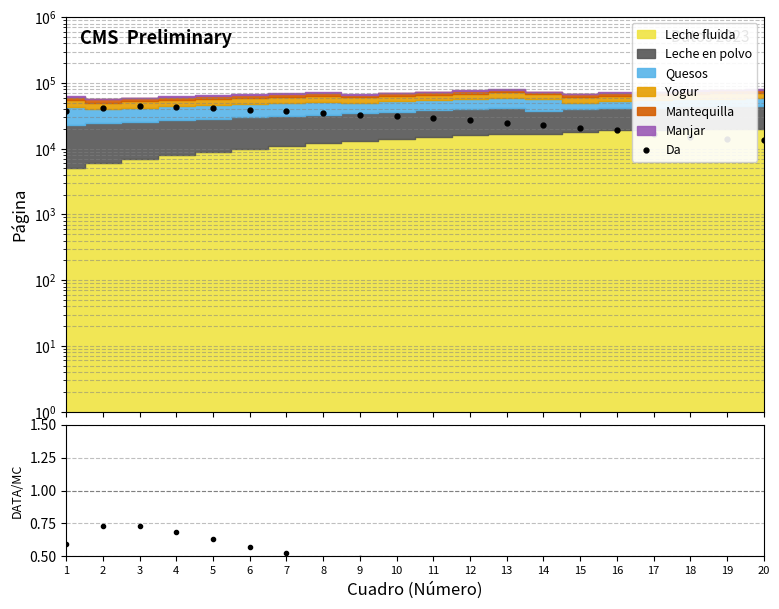

Which category has the highest value across all series?

3